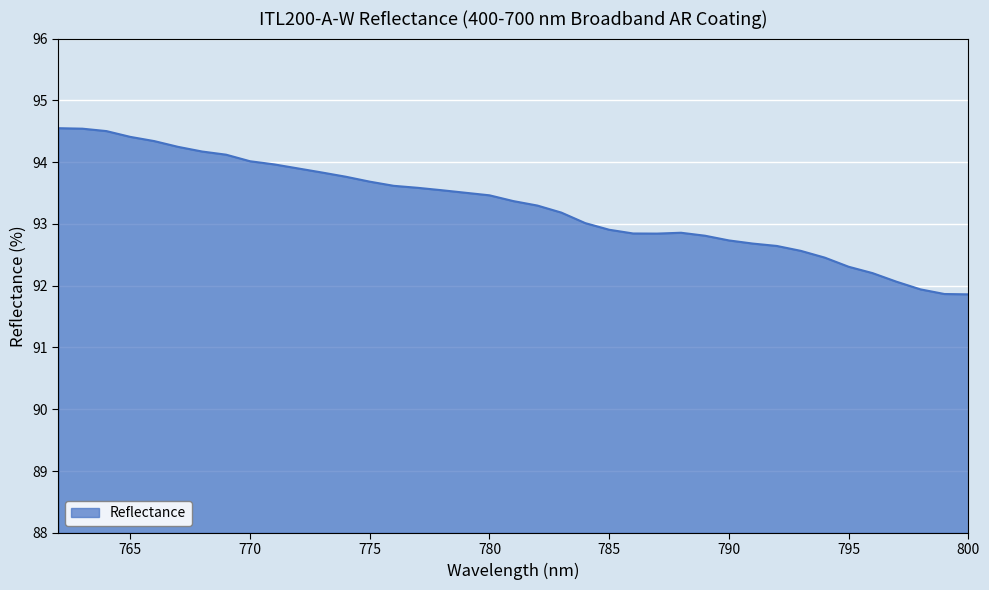

What is the minimum value shown in the chart?

91.9